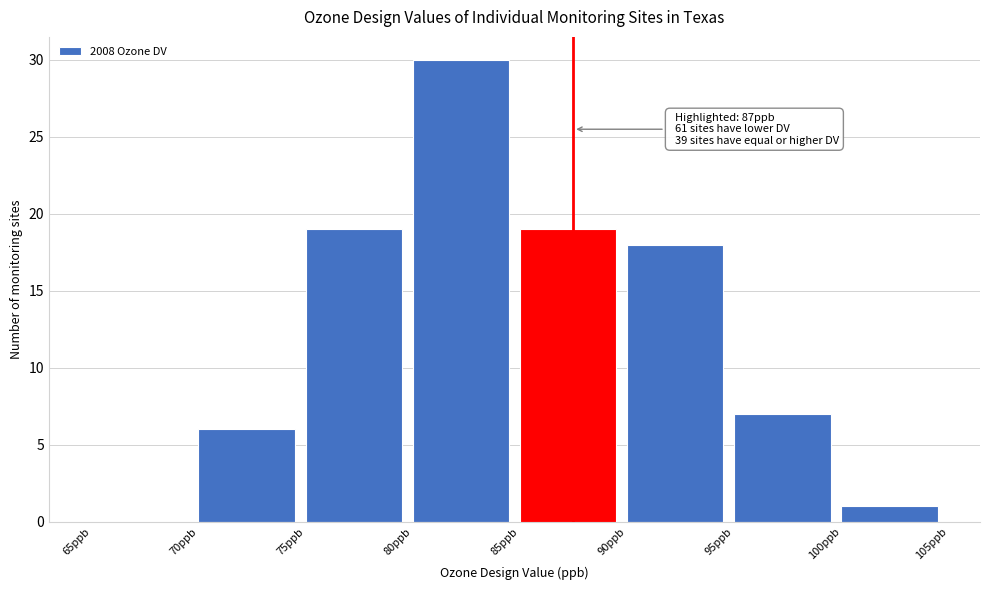

Which range on the x-axis has the tallest bar?

80 to 85